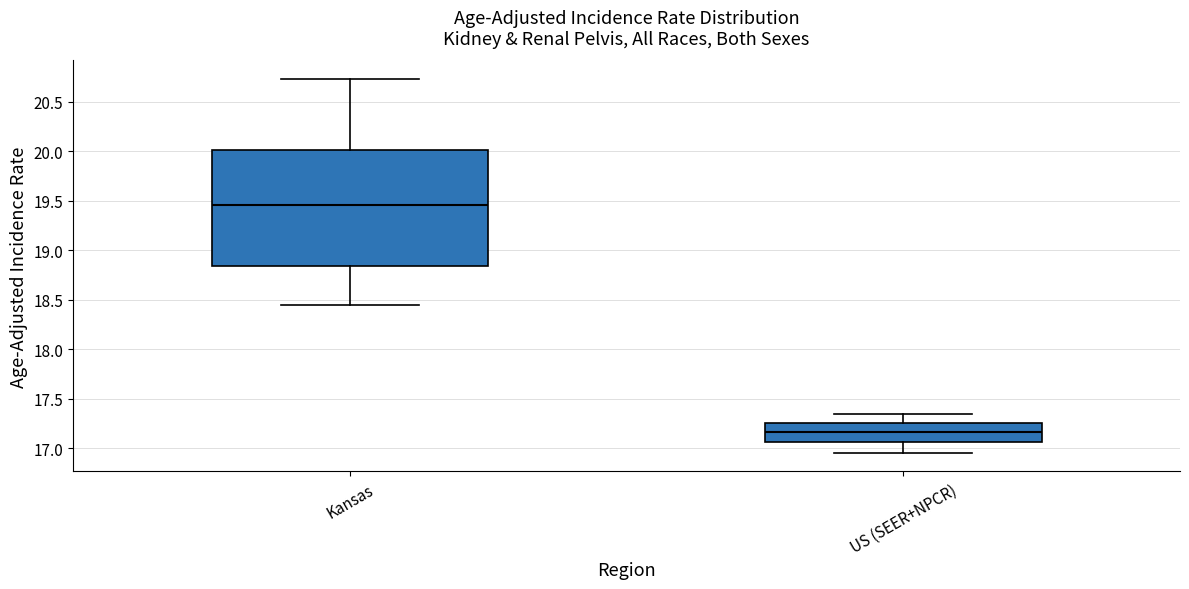

Which box has the lowest median line?

US (SEER+NPCR)